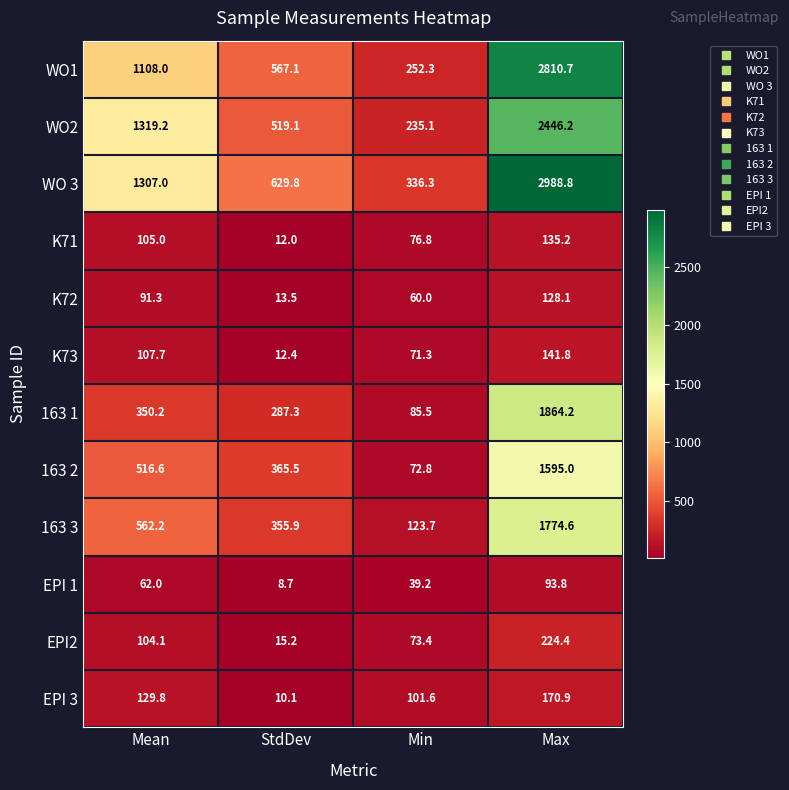

True or false: WO 3 has a value of 786.6 at Mean.

False